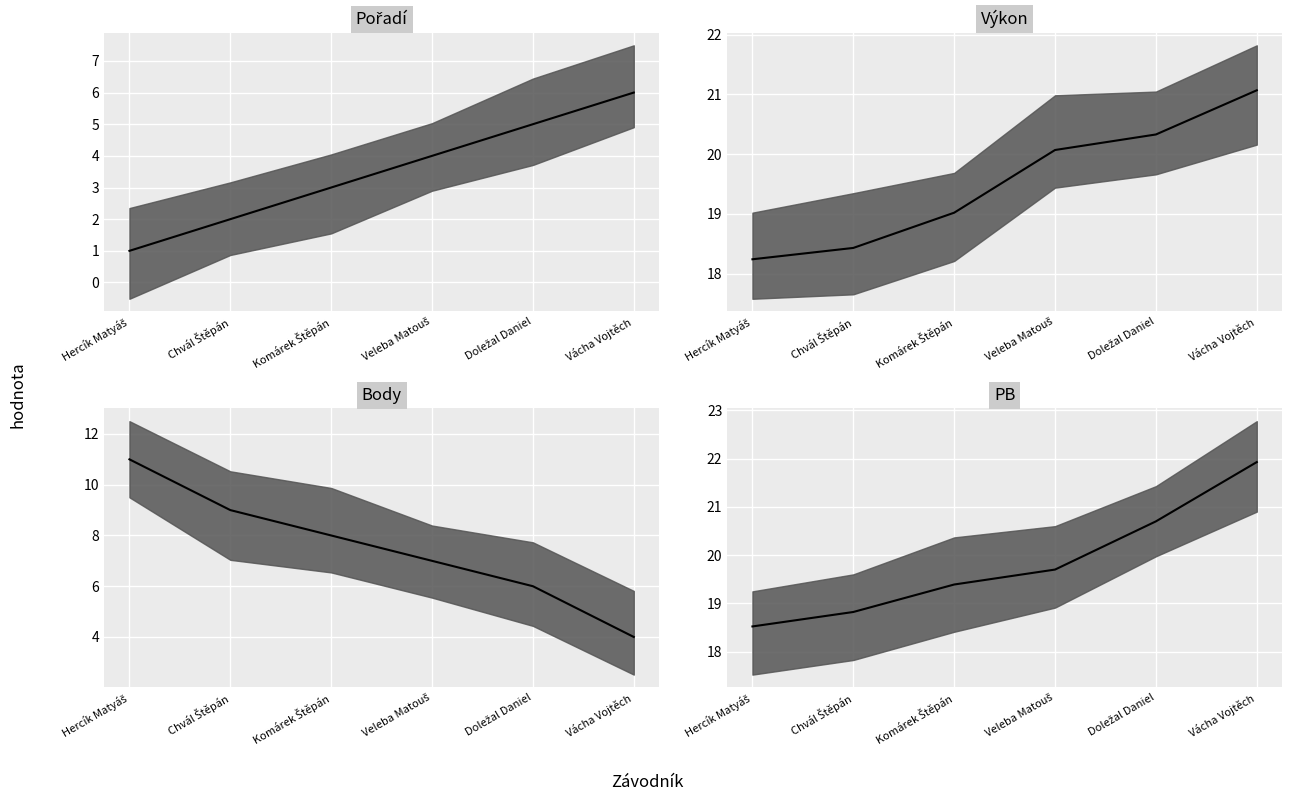

Reading left to right, transcribe all the data shown in this chart.

Pořadí: Hercík Matyáš=1.0	Chvál Štěpán=2.0	Komárek Štěpán=3.0	Veleba Matouš=4.0	Doležal Daniel=5.0	Vácha Vojtěch=6.0
Výkon: Hercík Matyáš=18.2	Chvál Štěpán=18.4	Komárek Štěpán=19.0	Veleba Matouš=20.1	Doležal Daniel=20.3	Vácha Vojtěch=21.1
Body: Hercík Matyáš=11.0	Chvál Štěpán=9.0	Komárek Štěpán=8.0	Veleba Matouš=7.0	Doležal Daniel=6.0	Vácha Vojtěch=4.0
PB: Hercík Matyáš=18.5	Chvál Štěpán=18.8	Komárek Štěpán=19.4	Veleba Matouš=19.7	Doležal Daniel=20.7	Vácha Vojtěch=21.9